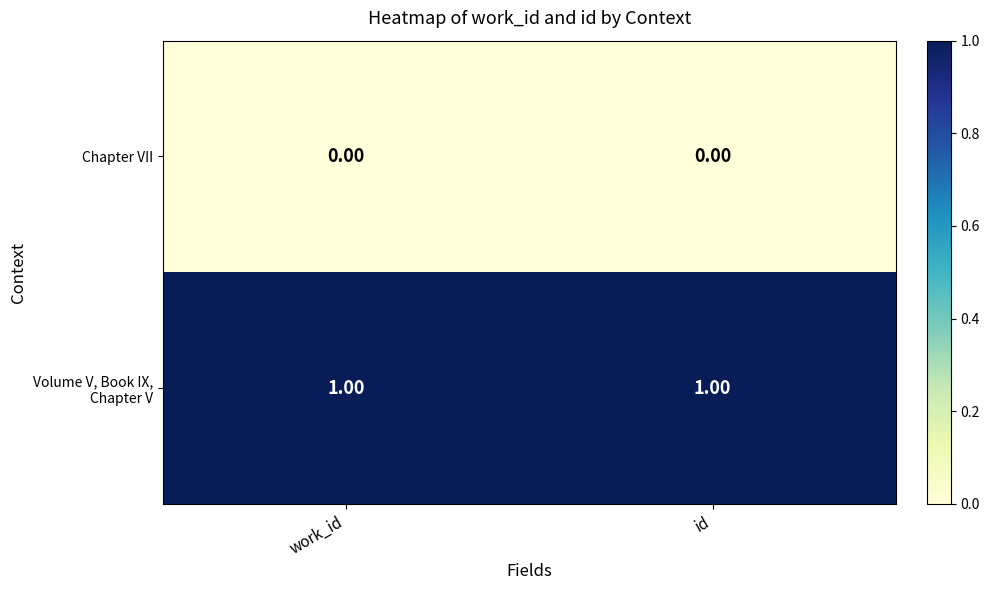

Rank the series by their average value, from highest to lowest.

Volume V, Book IX, Chapter V, Chapter VII